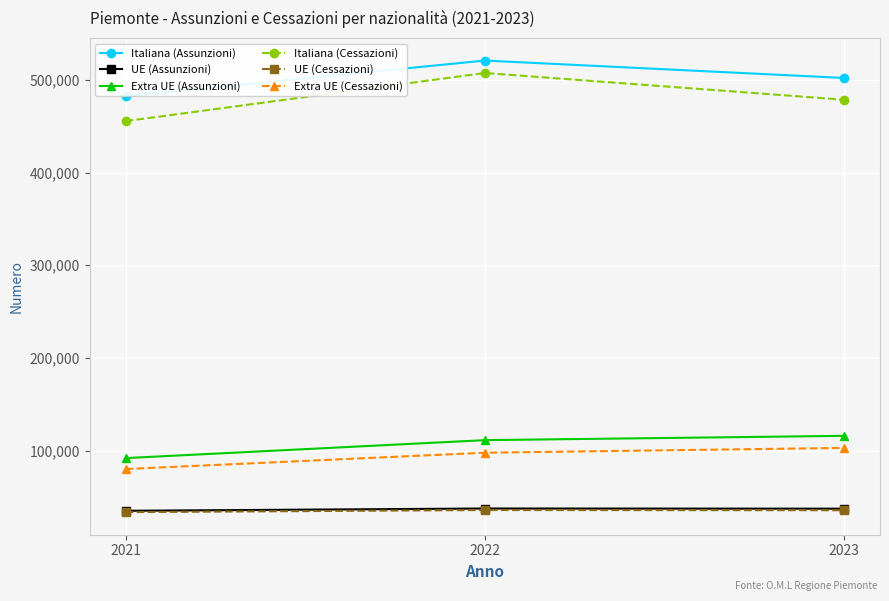

What is the sum of all Extra UE (Cessazioni) values?

281073